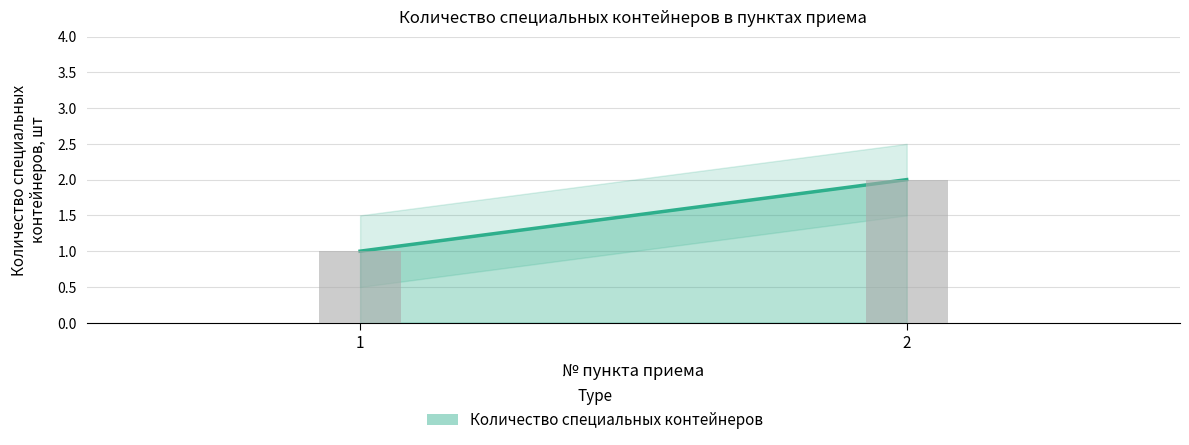

Rank the categories by value from lowest to highest.

1, 2